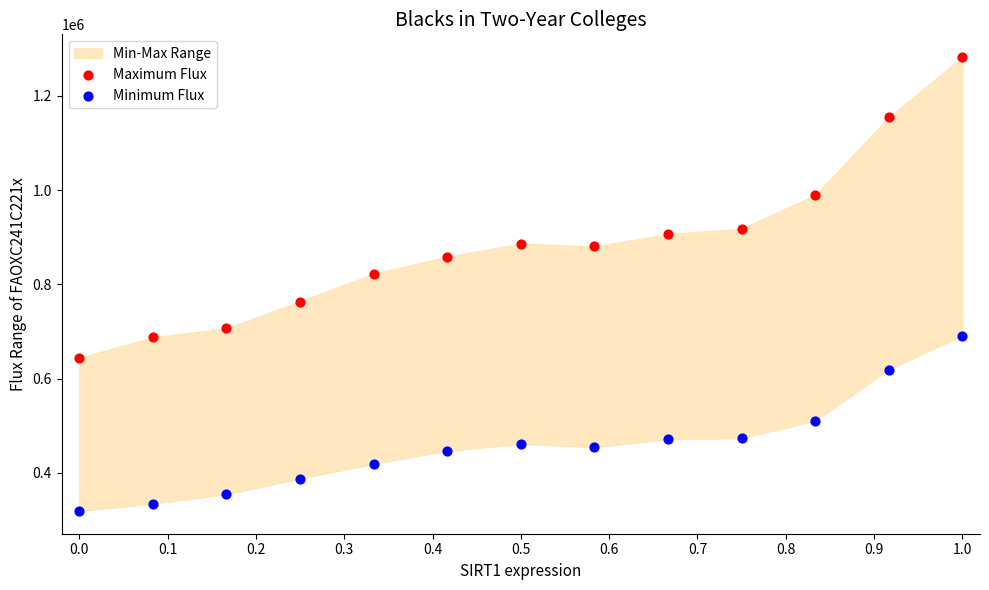

Across all data points, what is the range of Y values (max minus min)?

963553